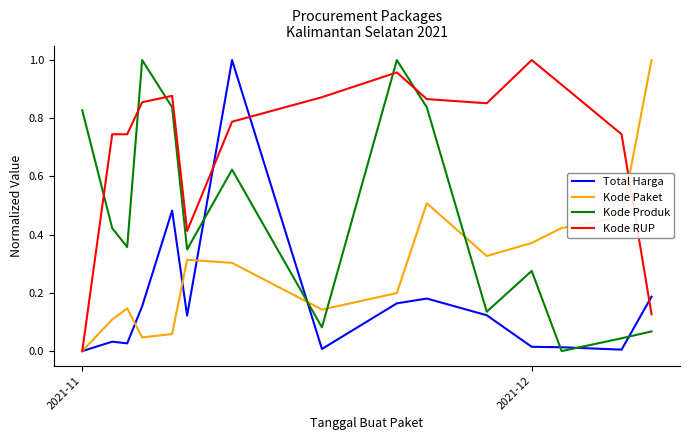

Which series has the largest total across all categories?

Kode RUP